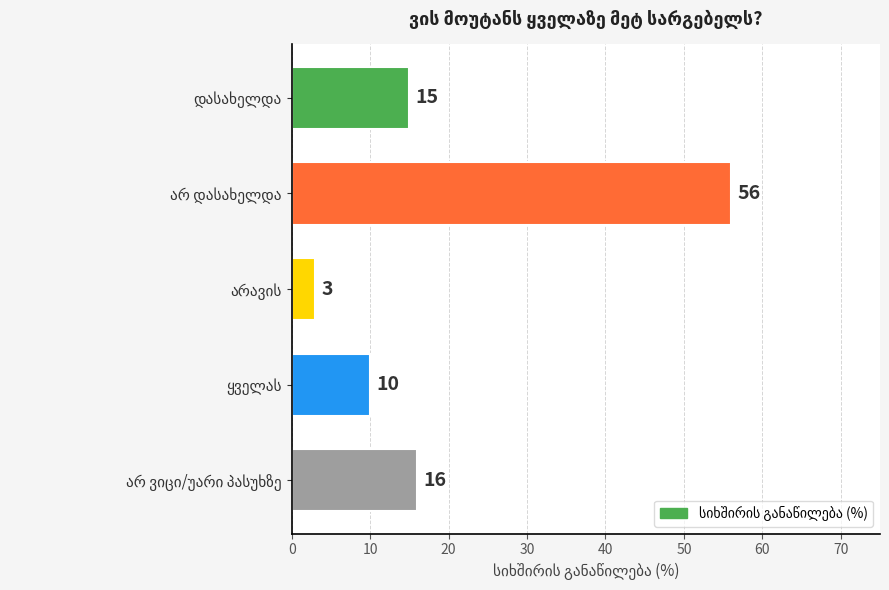

Reading top to bottom, extract all data points from this chart.

15	56	3	10	16